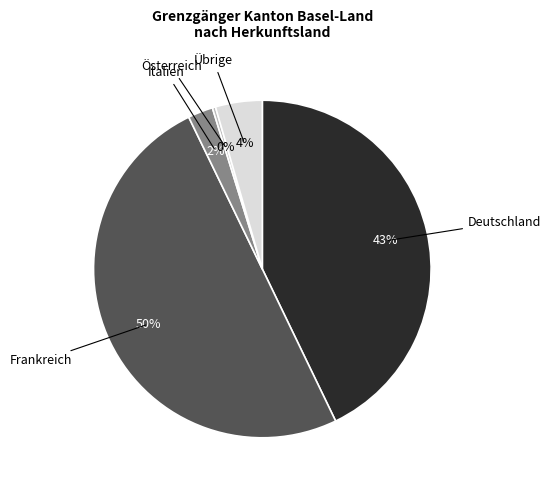

To the nearest percent, what is the average slice percentage?

20%